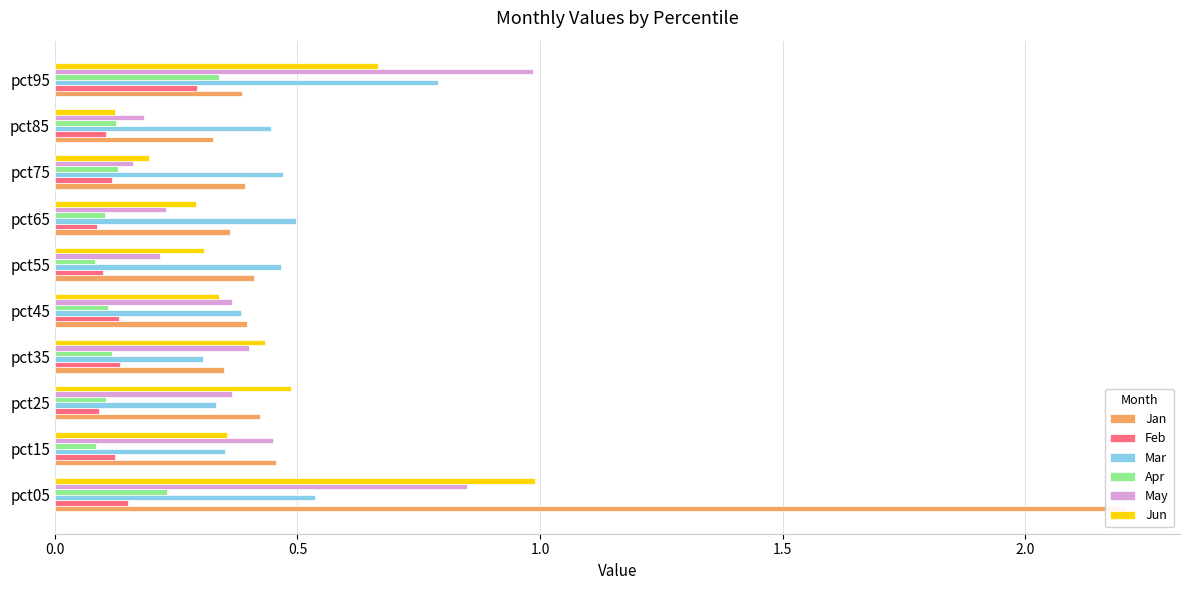

Which series changed the most between pct25 and pct75?

Jun